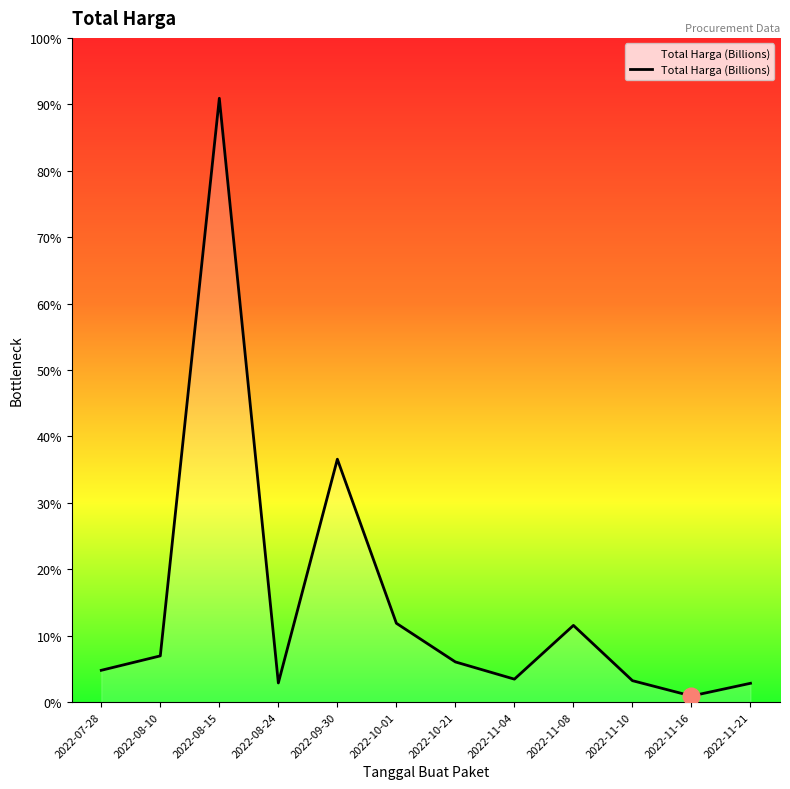

List the labels in order of value, largest first.

2022-08-15, 2022-09-30, 2022-10-01, 2022-11-08, 2022-08-10, 2022-10-21, 2022-07-28, 2022-11-04, 2022-11-10, 2022-08-24, 2022-11-21, 2022-11-16